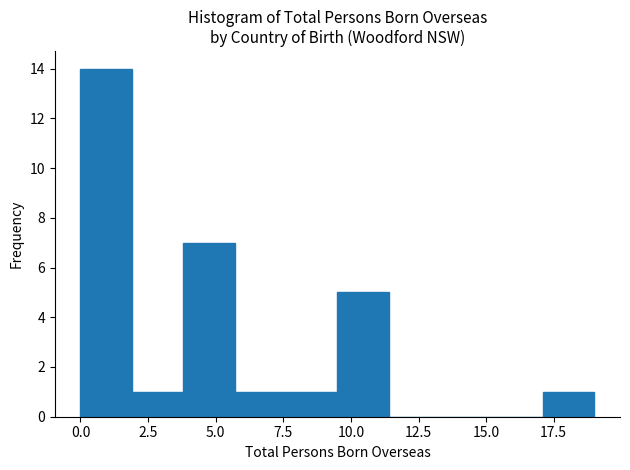

Around what value on the x-axis is the tallest bar? Give the approximate position of its centre, as read against the axis.

1.0